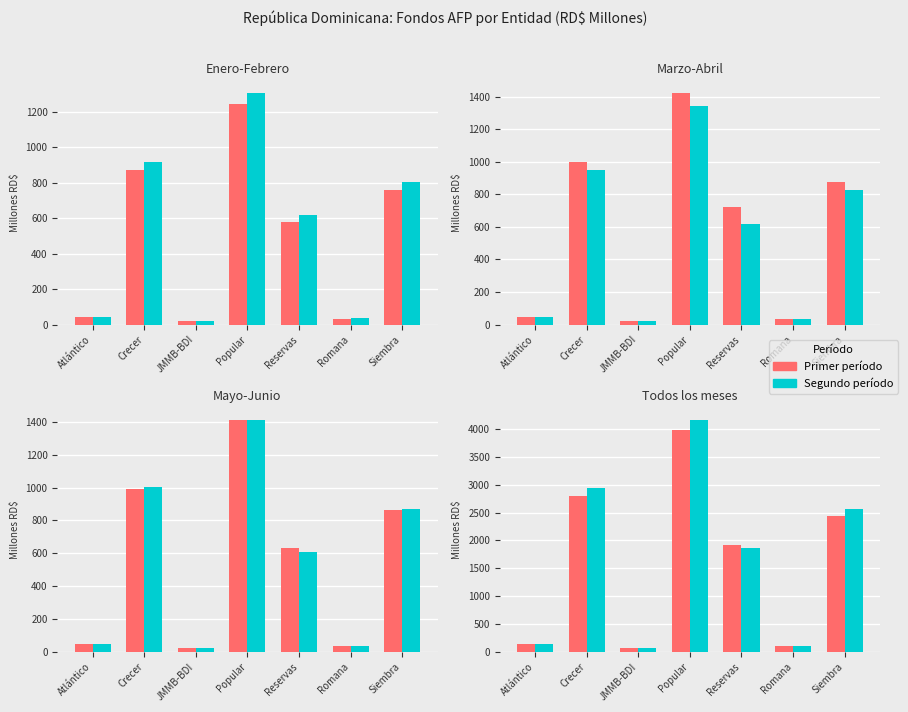

Rank the categories by Marzo value from lowest to highest.

JMMB-BDI, Romana, Atlántico, Reservas, Siembra, Crecer, Popular